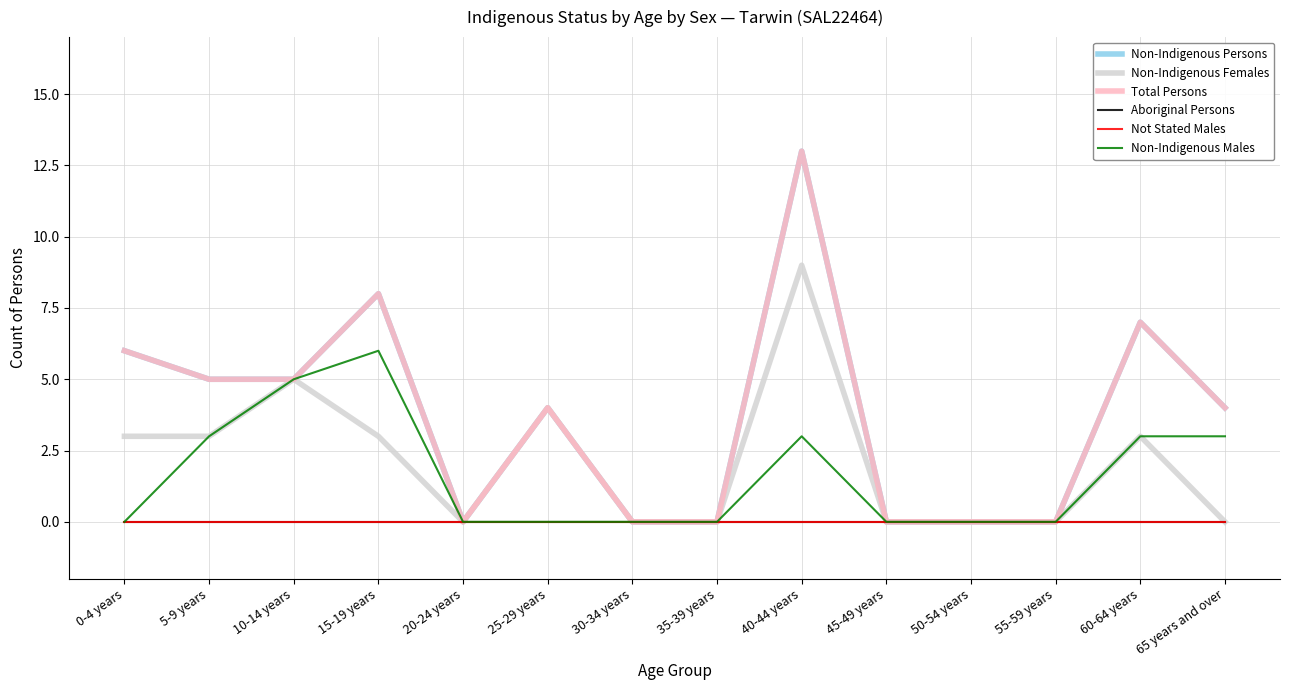

Rank the categories by Total Persons value from lowest to highest.

20-24 years, 30-34 years, 35-39 years, 45-49 years, 50-54 years, 55-59 years, 25-29 years, 65 years and over, 5-9 years, 10-14 years, 0-4 years, 60-64 years, 15-19 years, 40-44 years